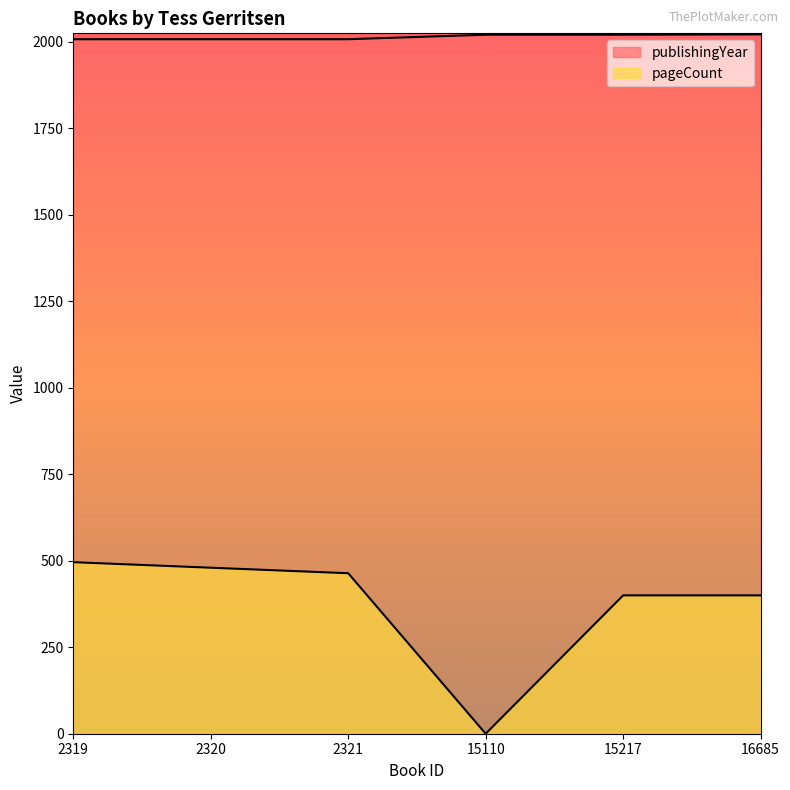

The value of publishingYear at 2319 is 1095. True or false?

False